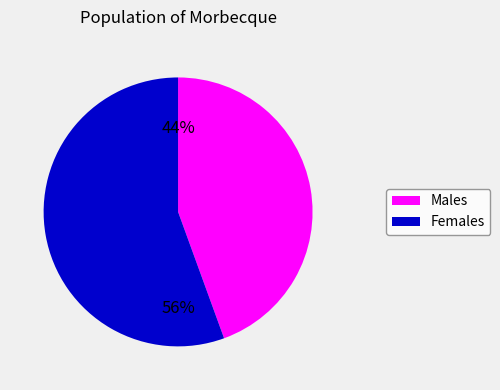

To the nearest percent, what is the average slice percentage?

50%